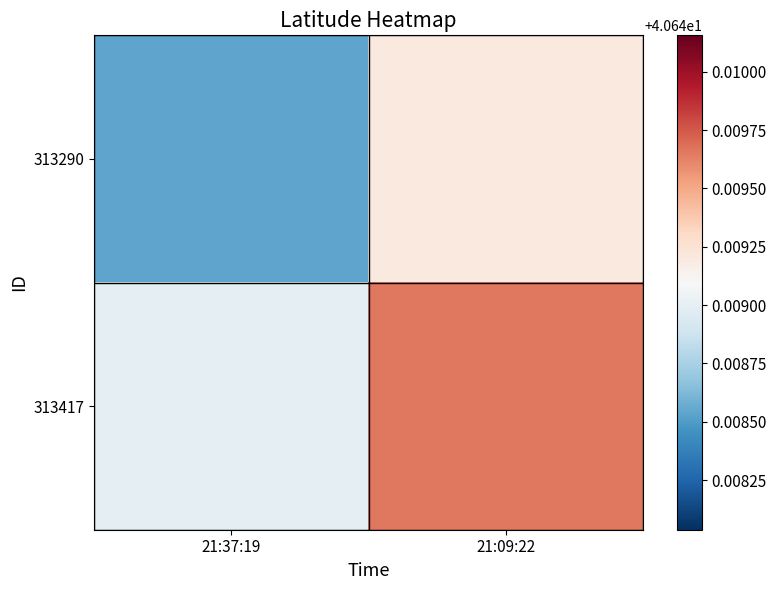

Count the number of data series in this chart.

2